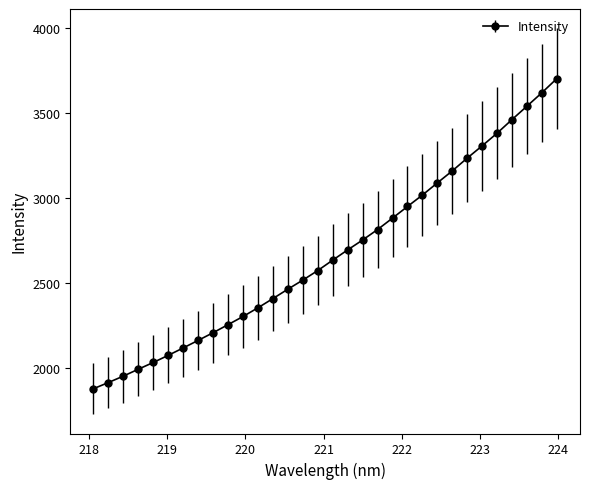

What is the difference between the maximum and second lowest values?

1790.1